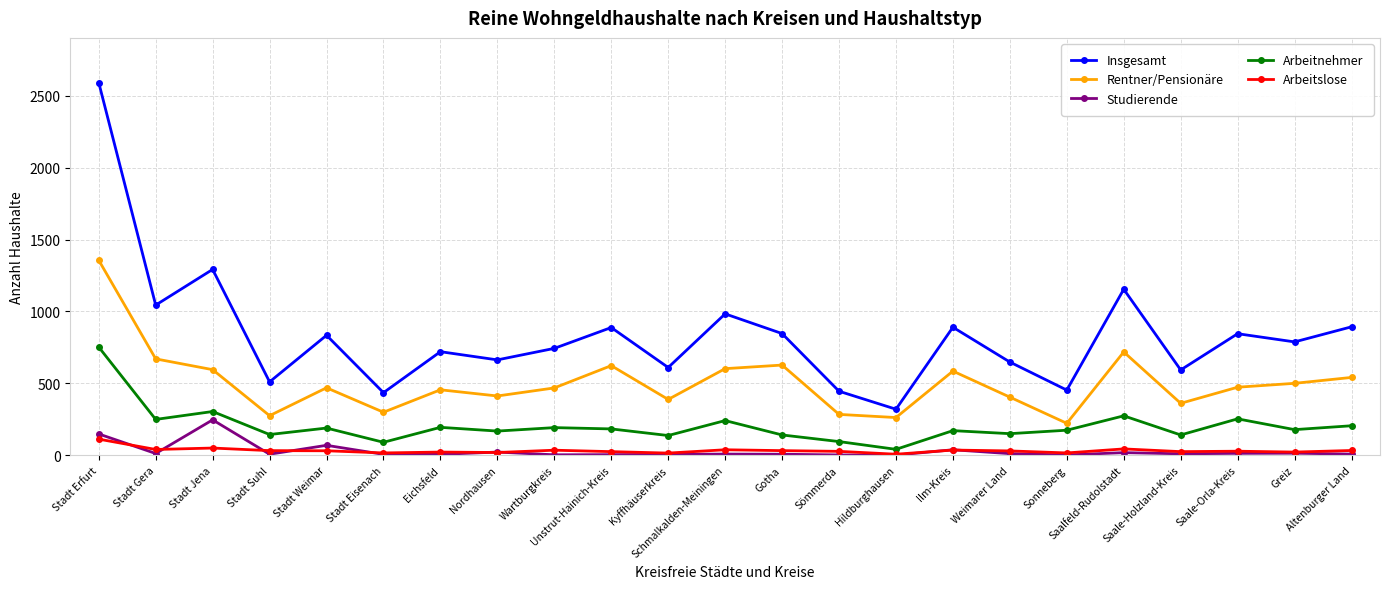

Is this an area chart (filled region under the line)?

No